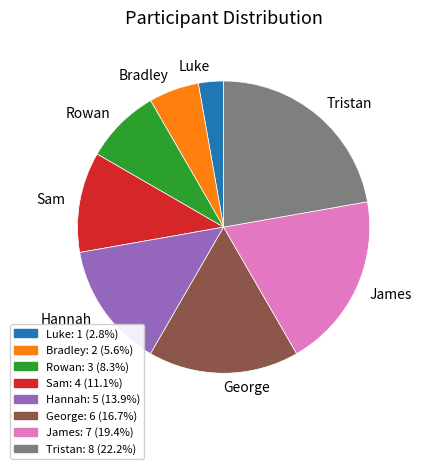

How many segments does this pie chart have?

8